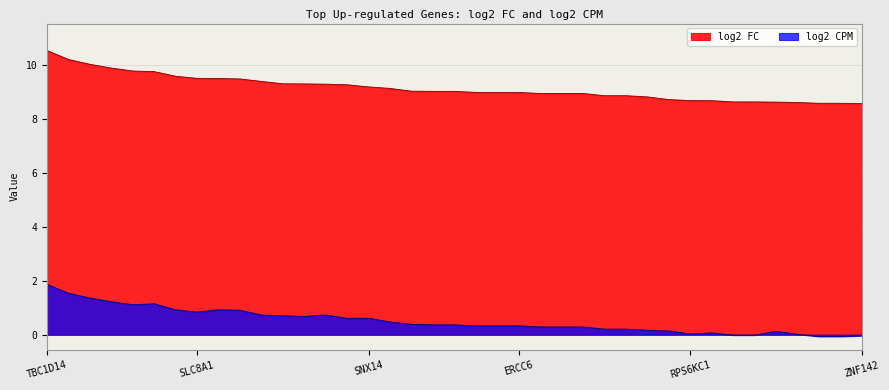

How many categories are shown in the chart?

39